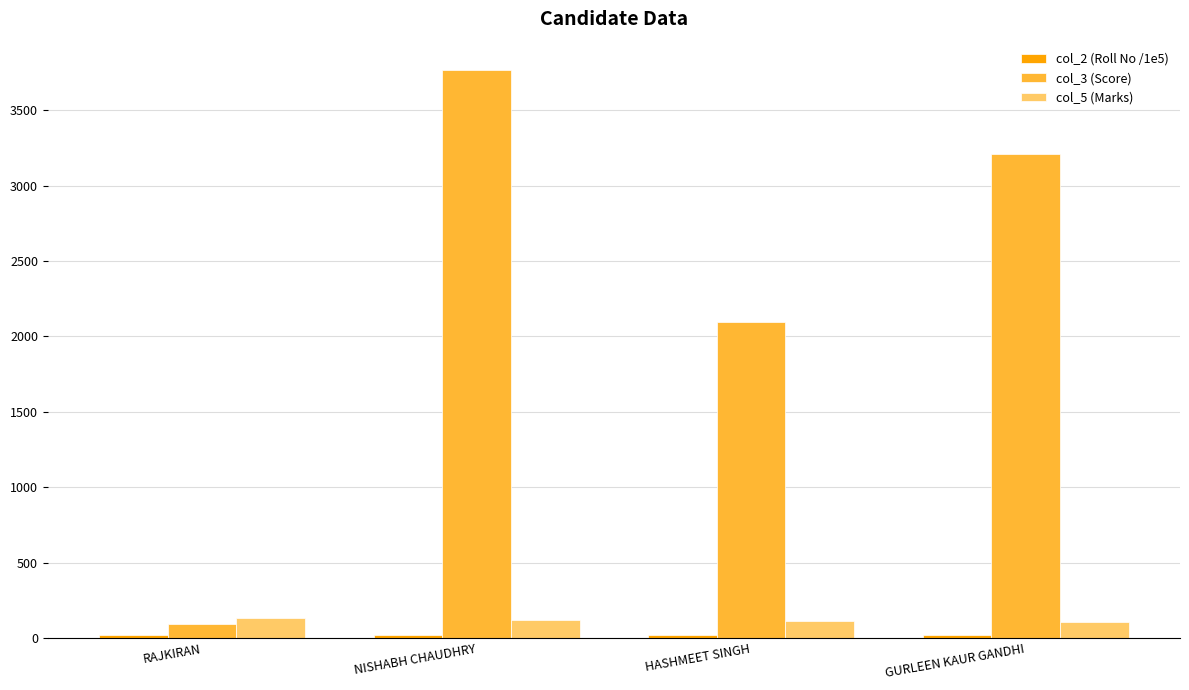

Which series has the largest range (max minus min)?

col_3 (Score)